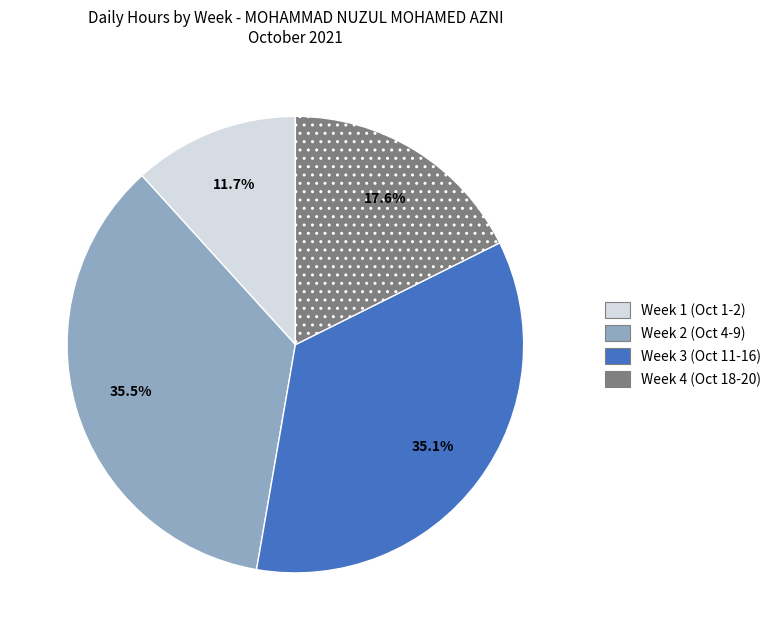

Count the number of slices in the pie.

4